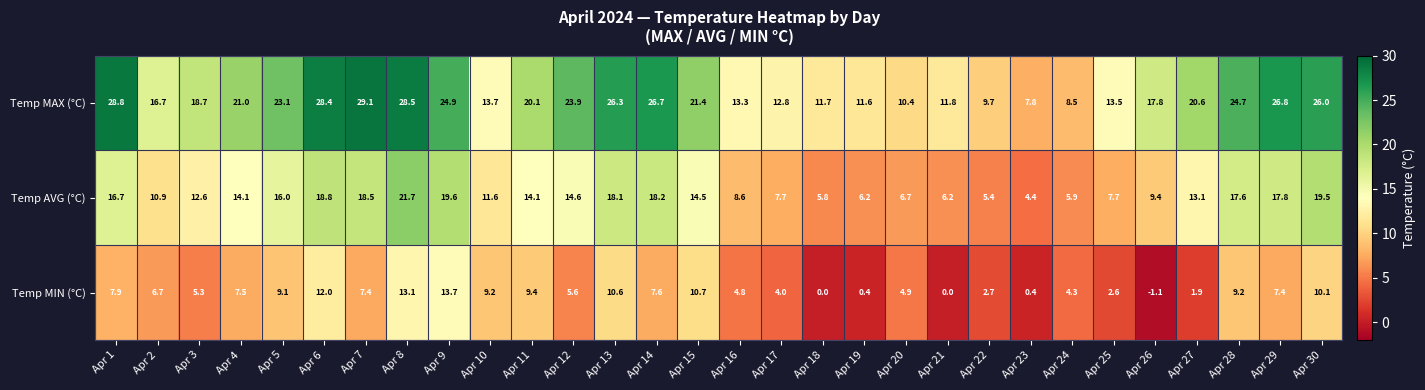

Is it true that Temp MIN (°C) equals 7.4 at Apr 7?

True